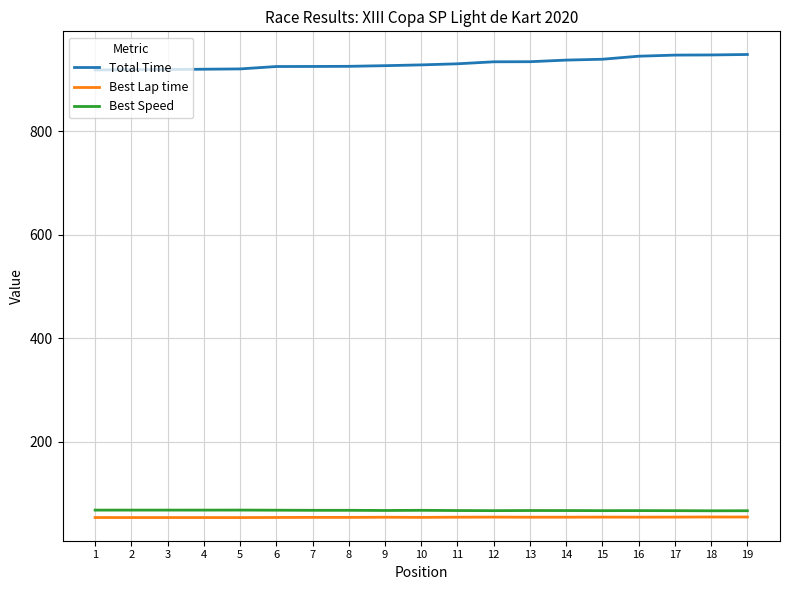

How many values in the Total Time series exceed 928?

10